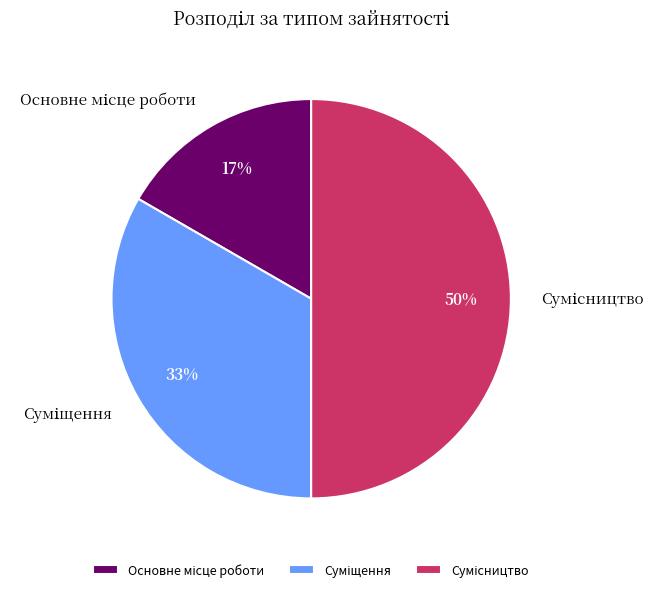

To the nearest percent, what is the difference between the largest and smallest slice percentages?

33%